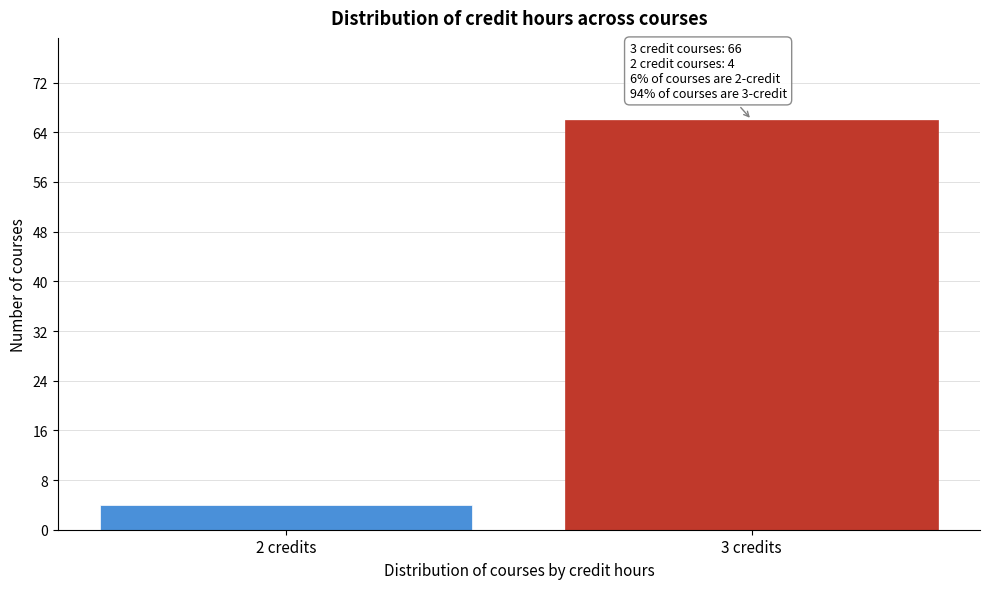

Reading left to right, extract all data points from this chart.

4	66